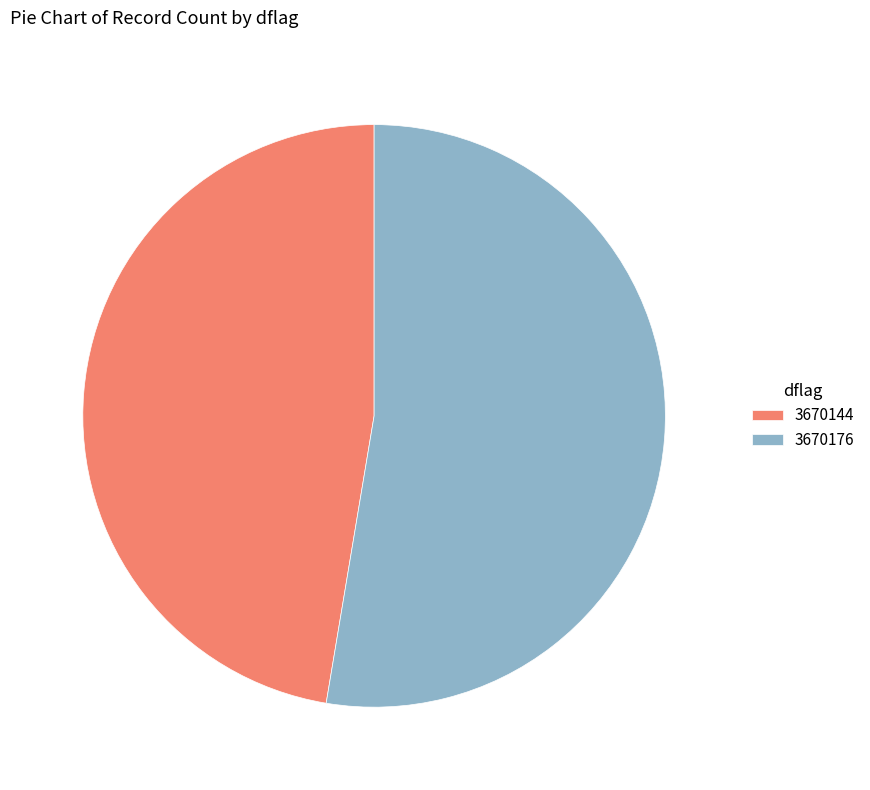

Rank the categories by value from highest to lowest.

3670176, 3670144